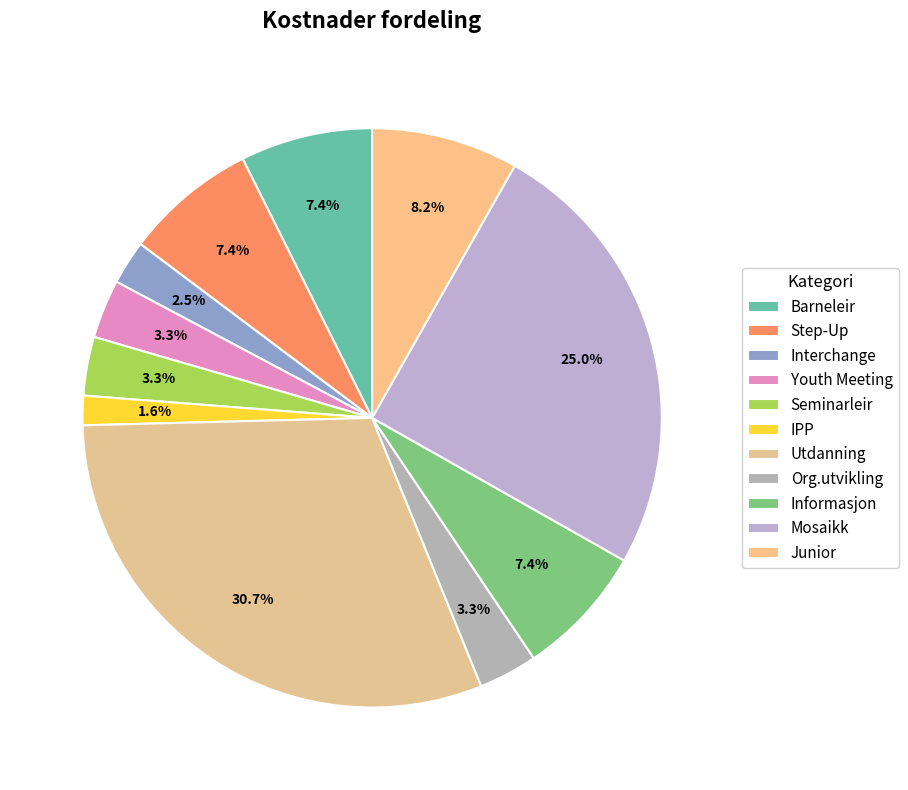

To the nearest percent, what is the difference between the Seminarleir and Informasjon slice percentages?

4%